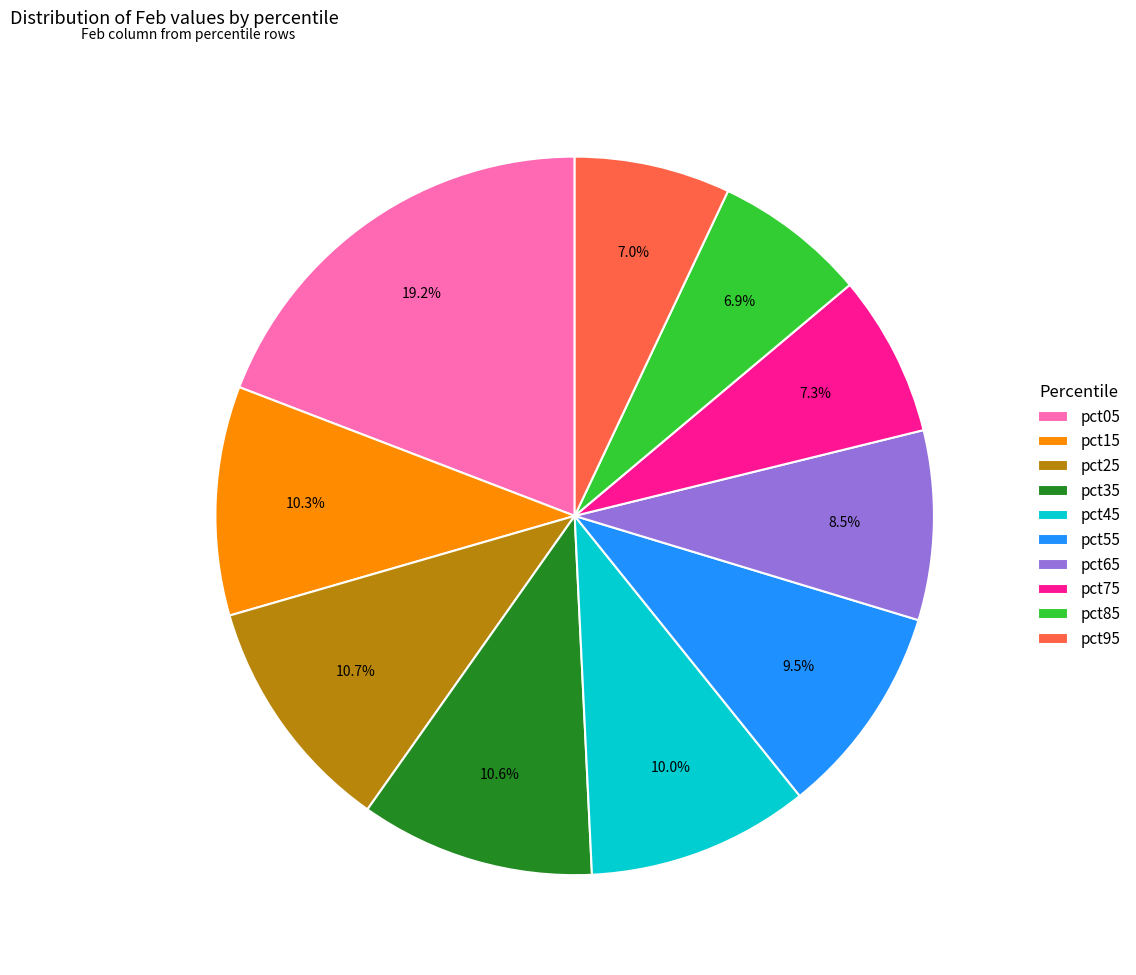

Which slice is the largest?

pct05